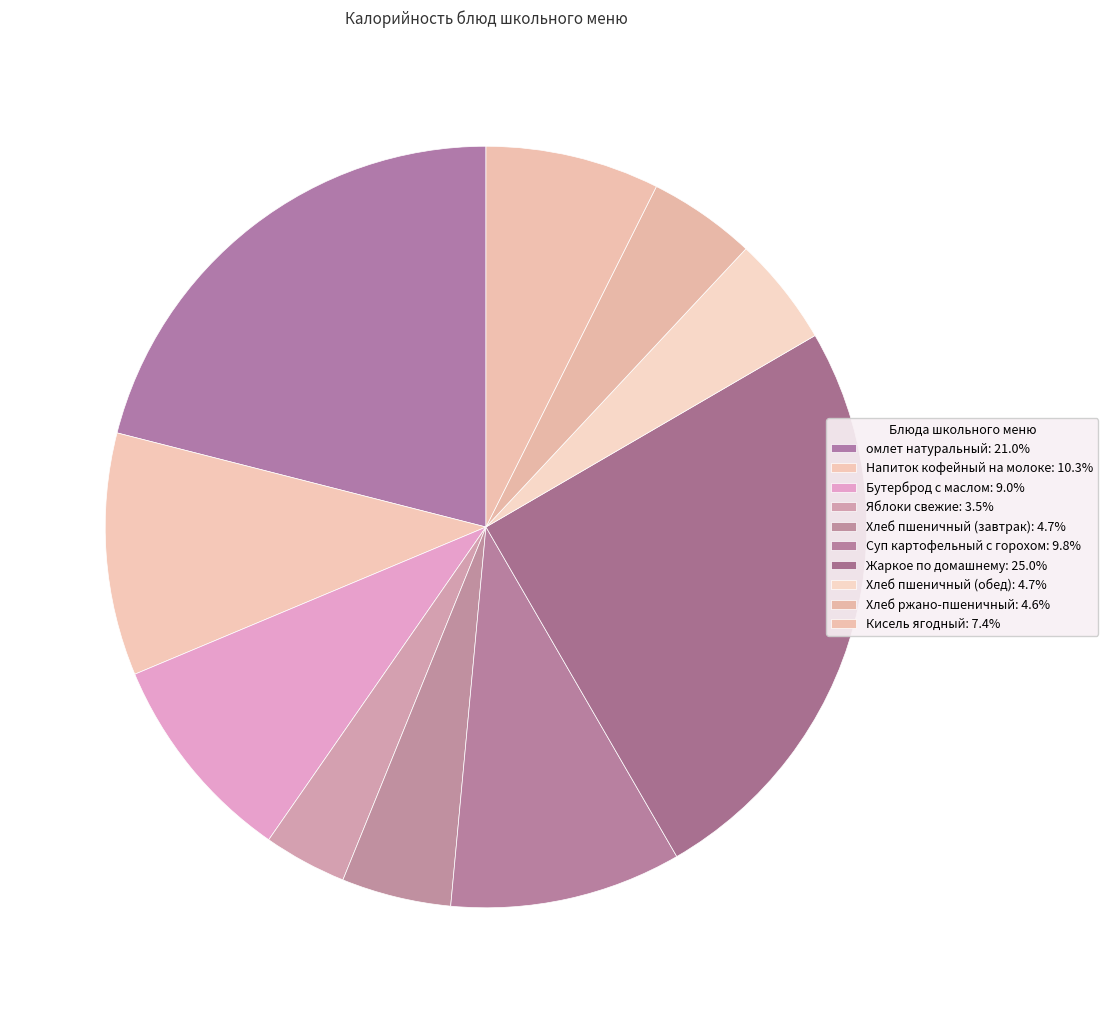

What is the ratio of the value at Жаркое по домашнему to the value at омлет натуральный?

1.2